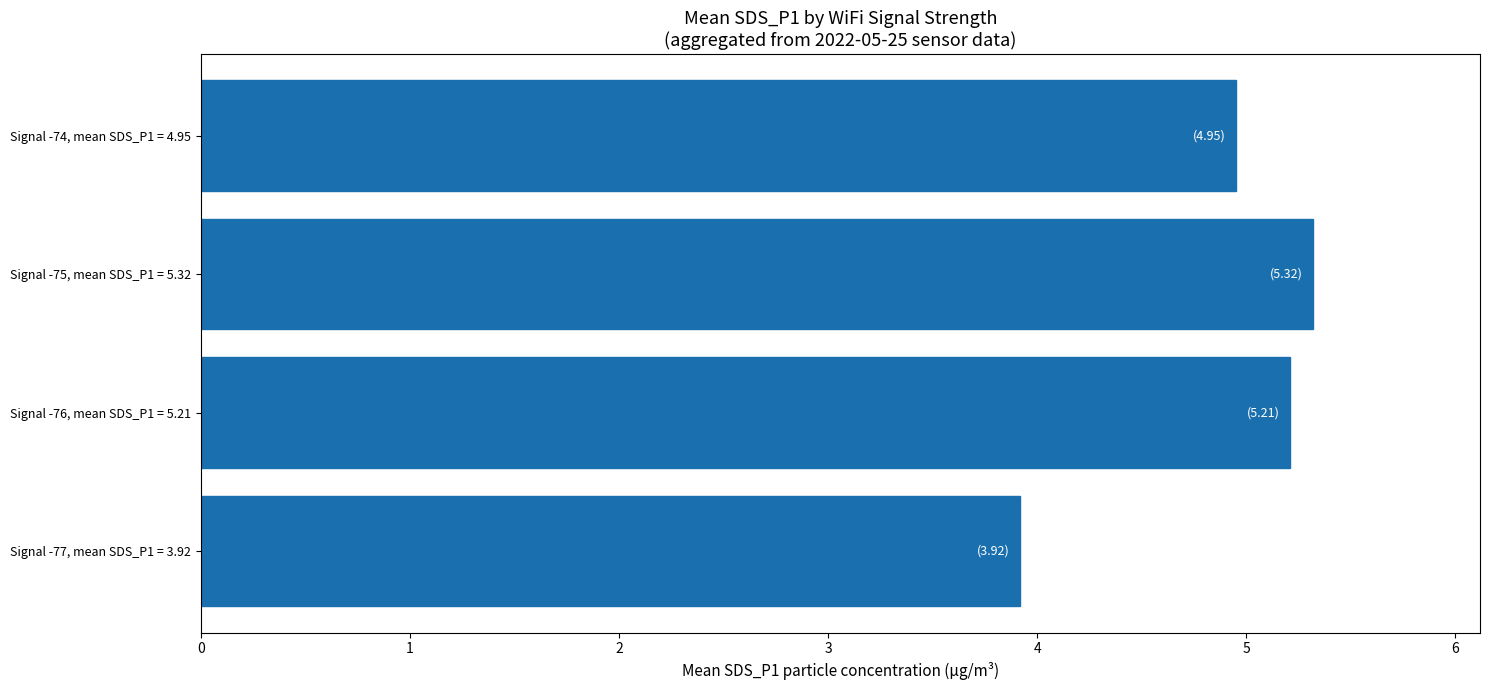

Which category has the lowest value across all series?

Signal -77, mean SDS_P1 = 3.92